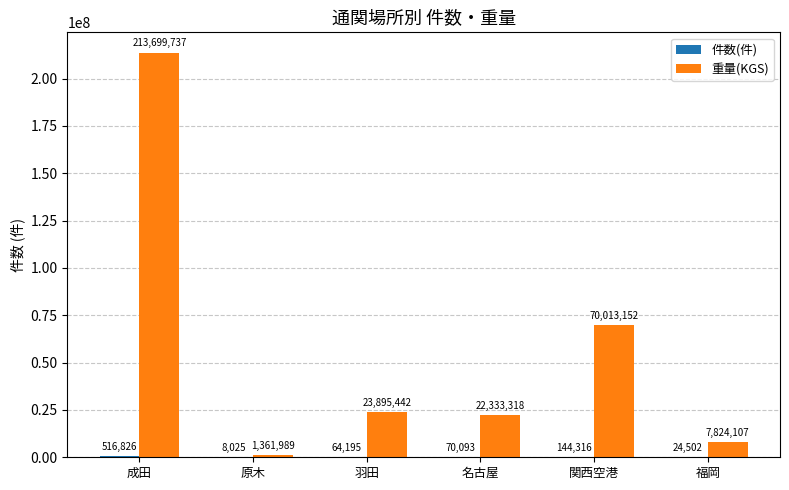

How many groups of bars are there?

6